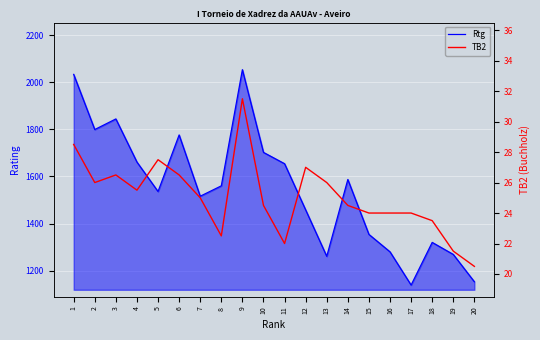

The TB2 series shows 10.3 at 1. True or false?

False